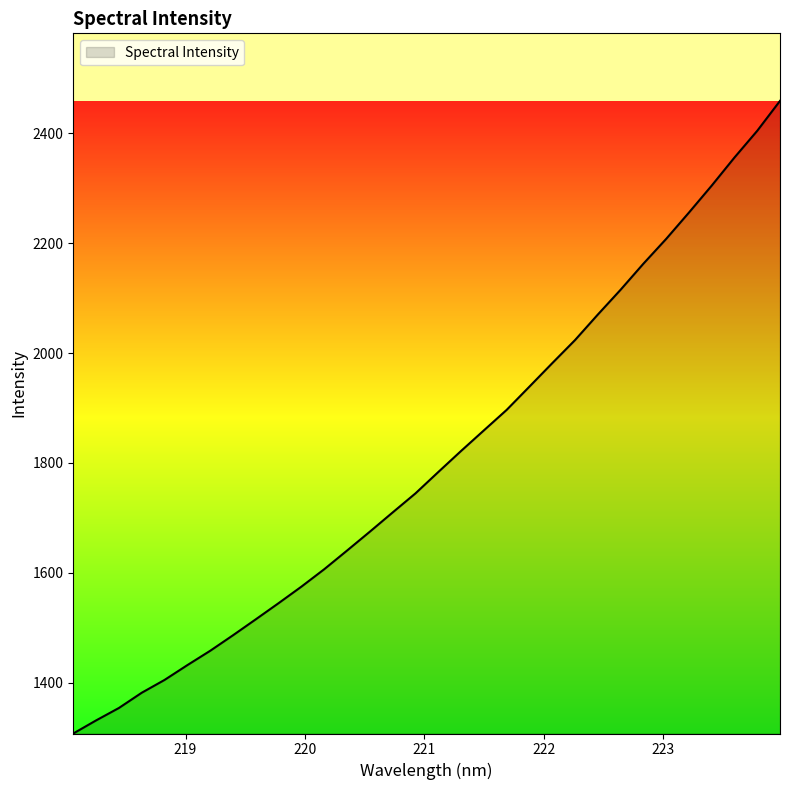

What is the smallest value displayed?

1307.4